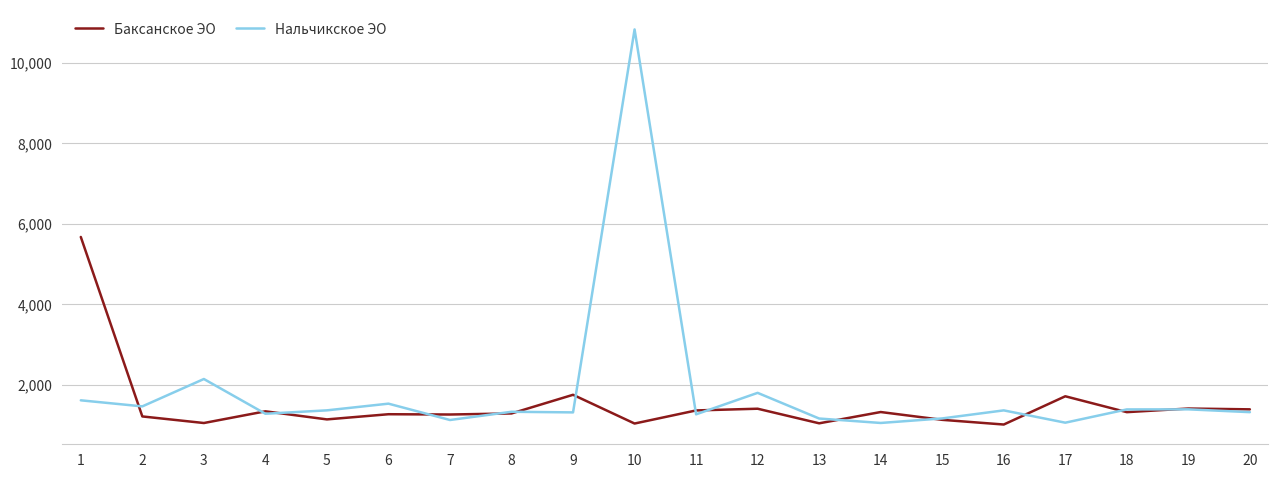

How many distinct data groups are displayed?

2